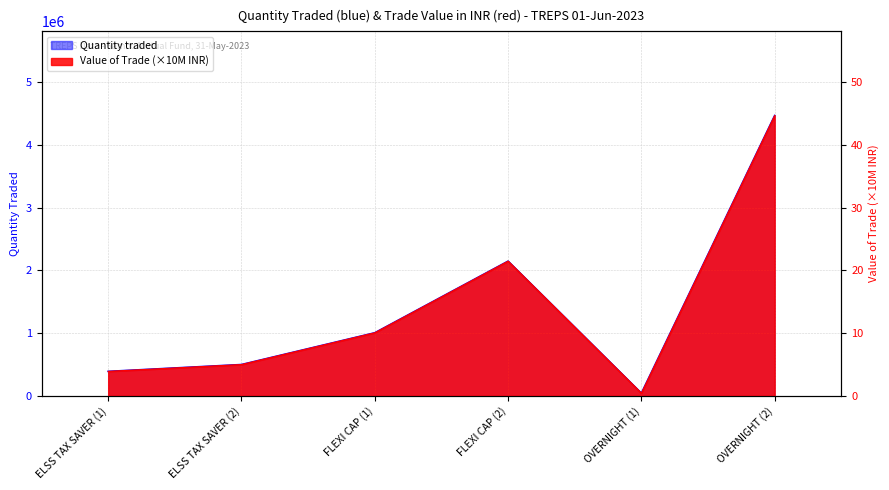

What is the label of the 5th point from the left?

OVERNIGHT (1)